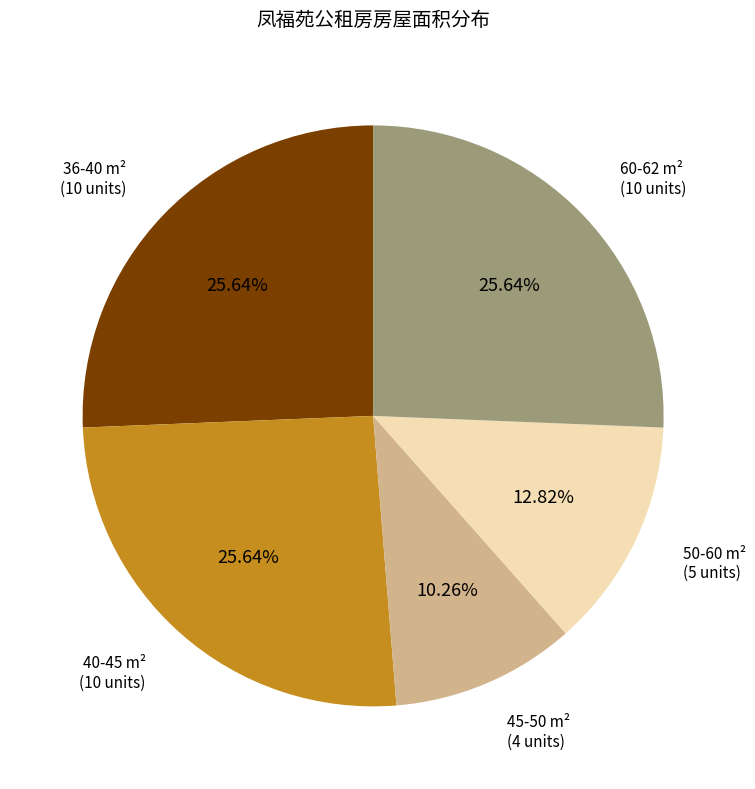

Does 36-40 m² represent more than half of the total?

No